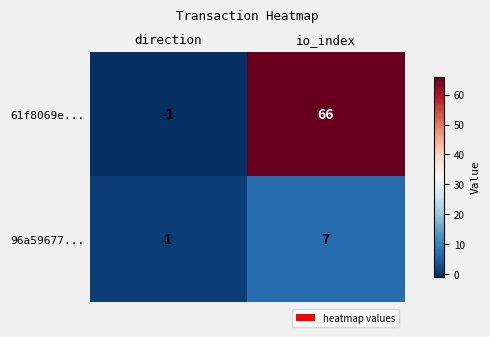

Reading left to right, what are all the values shown in this chart?

61f8069e...: -1	66
96a59677...: 1	7